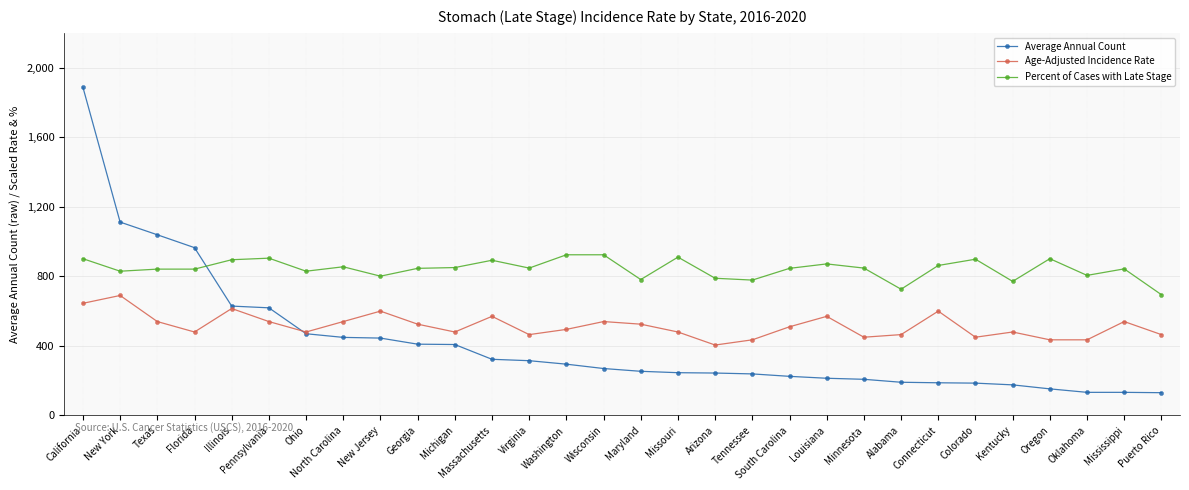

True or false: Percent of Cases with Late Stage and Average Annual Count intersect in this chart.

True